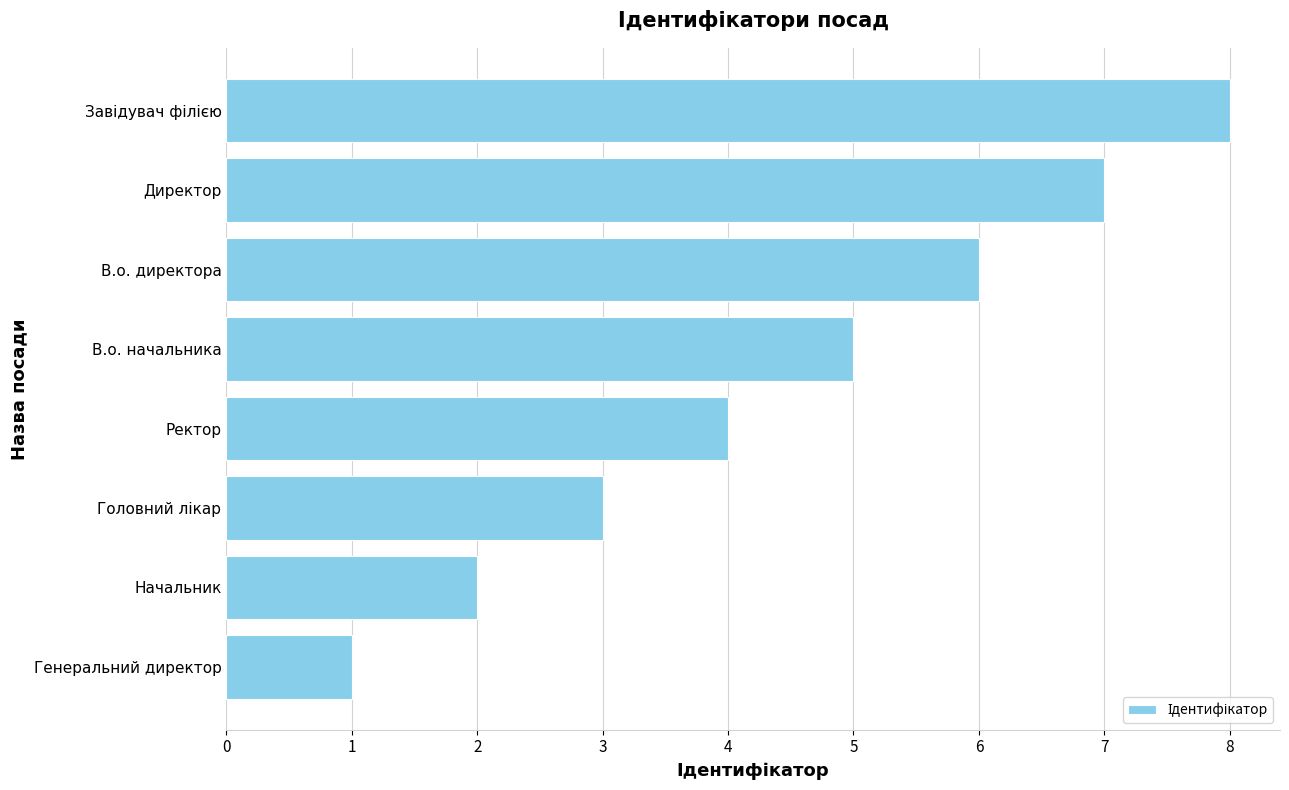

At which category does the chart reach its minimum across all series?

Генеральний директор